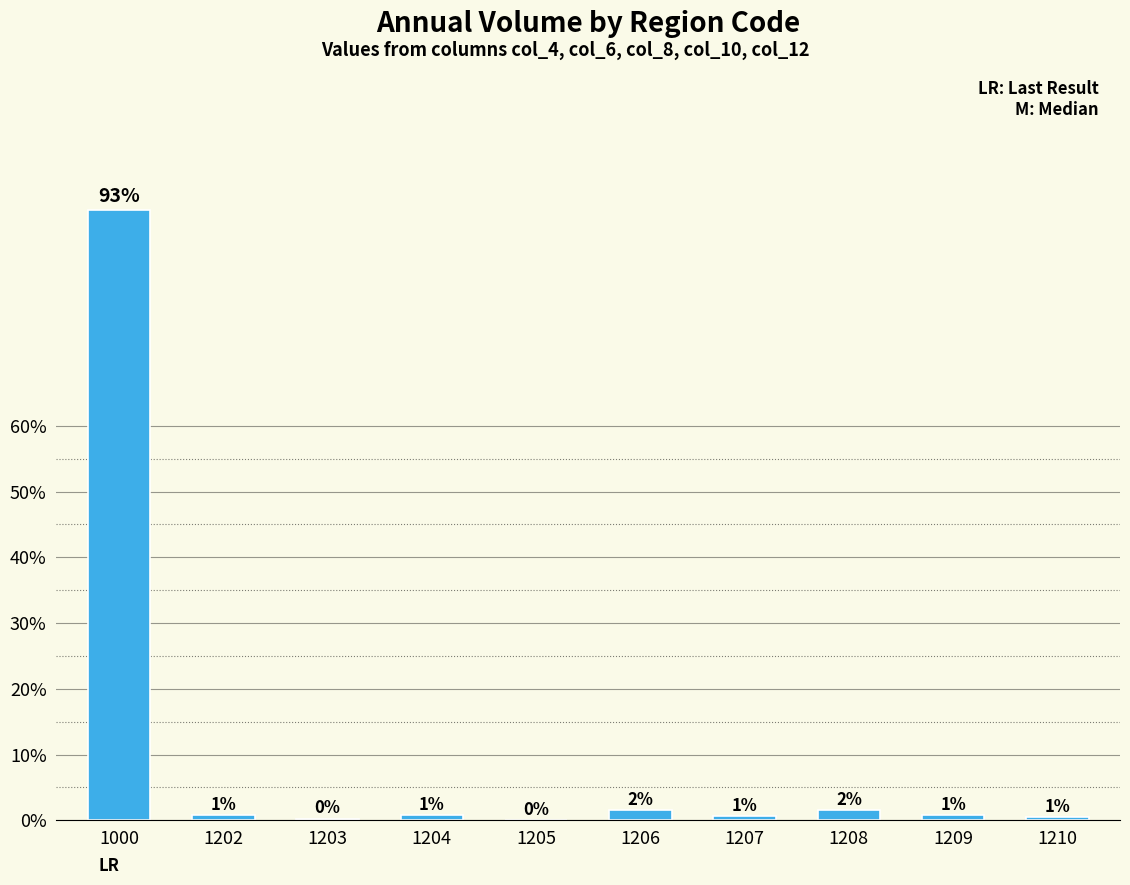

Reading right to left, extract all data points from this chart.

1210=0.5	1209=0.8	1208=1.6	1207=0.7	1206=1.5	1205=0.1	1204=0.8	1203=0.3	1202=0.8	1000=92.9